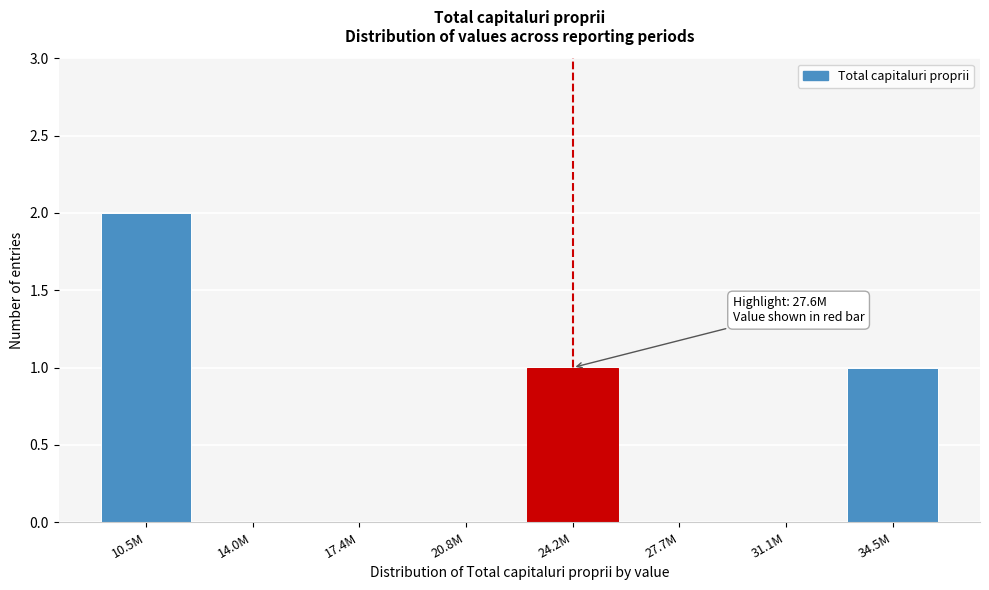

Reading left to right, list all the values displayed in this chart.

10.5M=2	14.0M=0	17.4M=0	20.8M=0	24.2M=1	27.7M=0	31.1M=0	34.5M=1